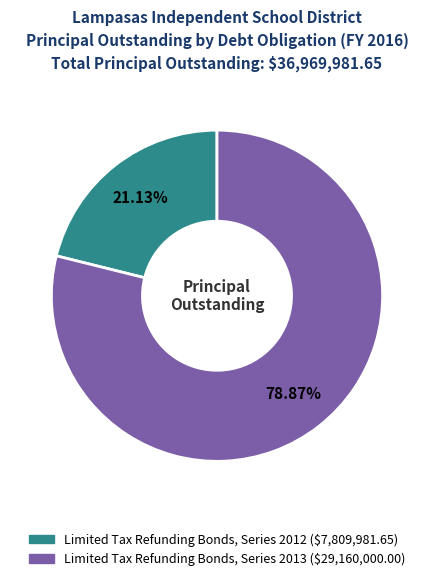

Which slice is the smallest?

Limited Tax Refunding Bonds, Series 2012